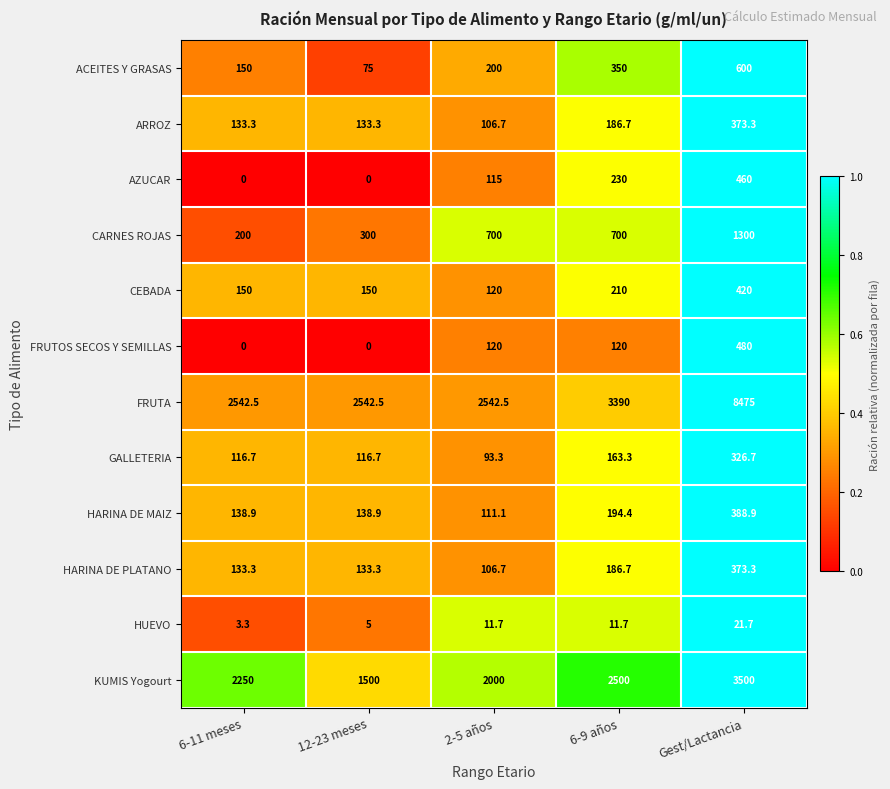

What is the sum of all FRUTOS SECOS Y SEMILLAS values?

720.0